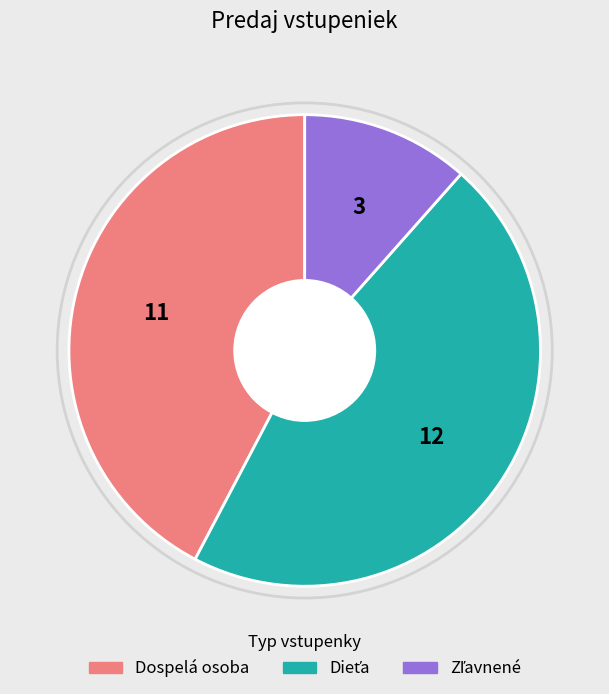

Is there a majority slice in this chart?

No